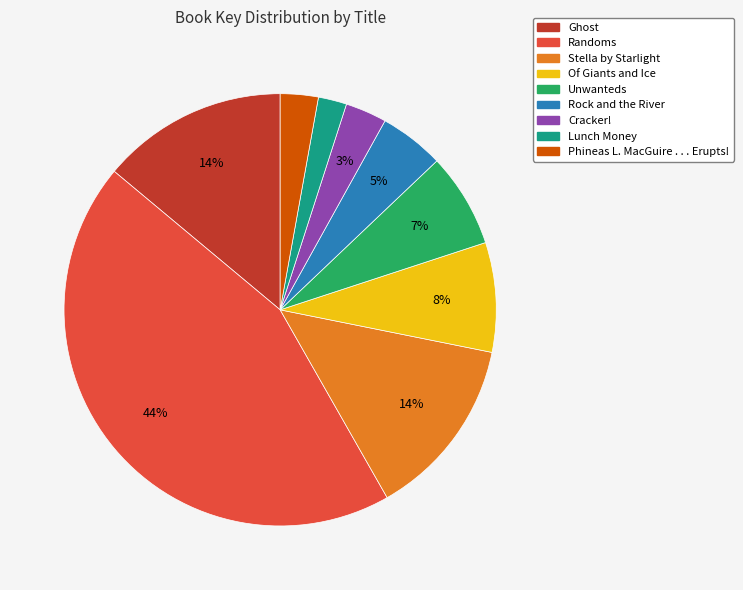

To the nearest percent, what is the combined percentage of Of Giants and Ice and Phineas L. MacGuire . . . Erupts!?

11%